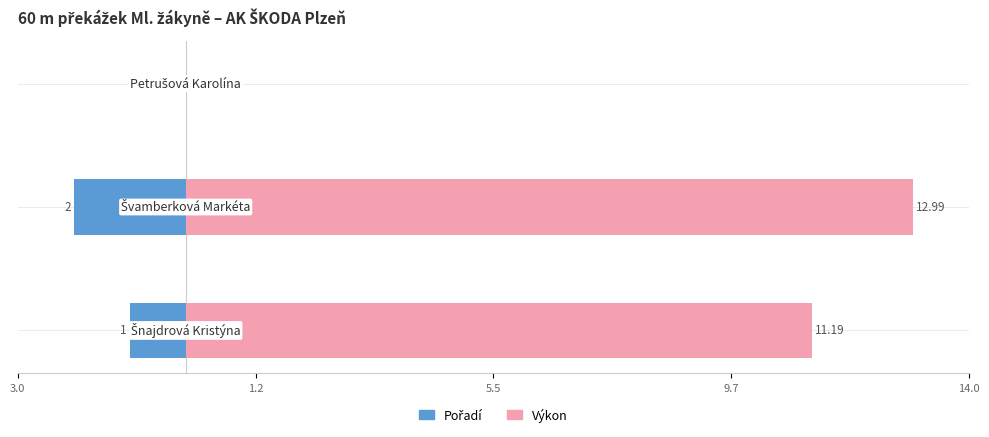

What is the sum of all Pořadí values?

-3.0